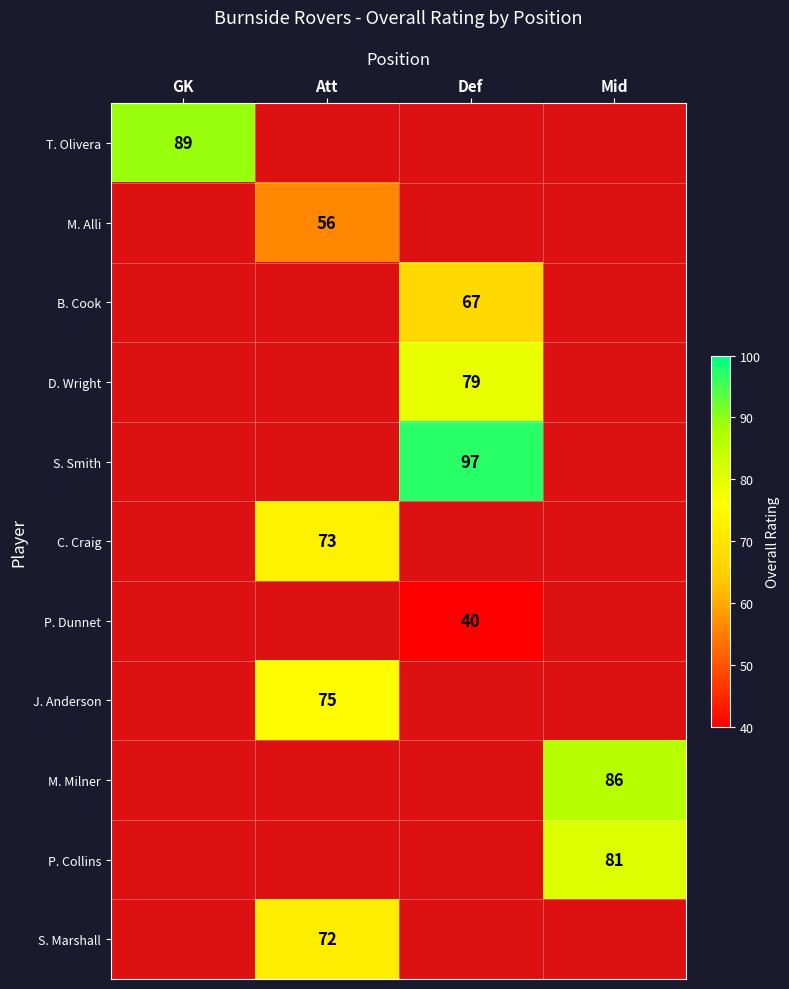

Rank the categories by M. Milner value from lowest to highest.

GK, Att, Def, Mid